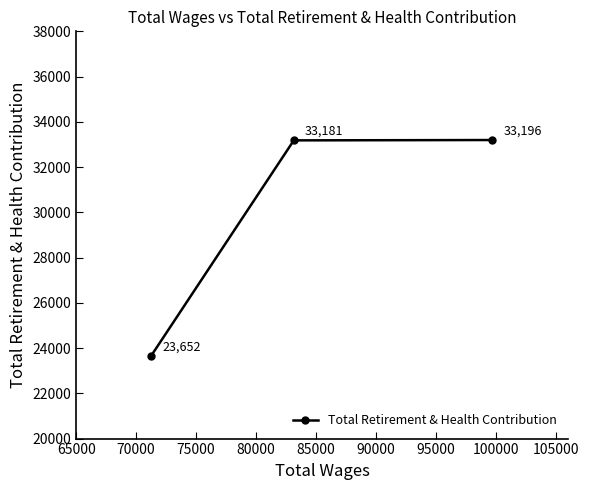

Reading left to right, transcribe all the data shown in this chart.

23652	33181	33196